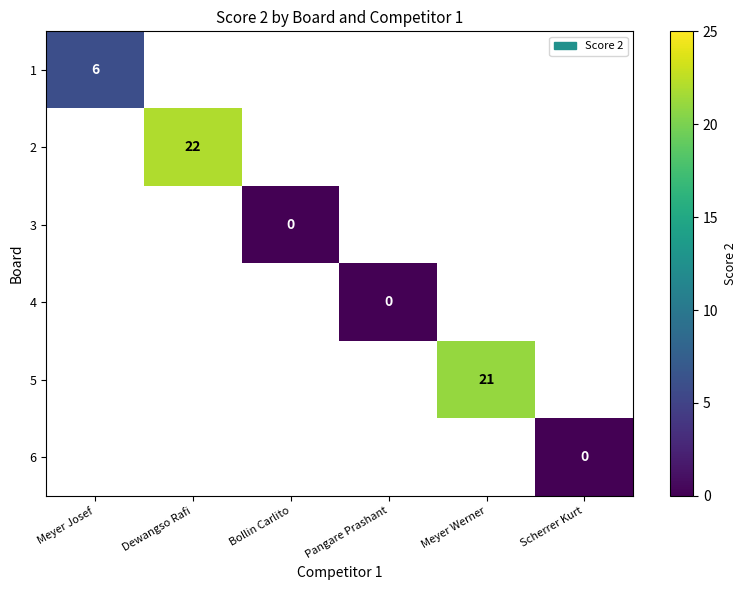

Is it true that 5 equals 5 at Meyer Werner?

False